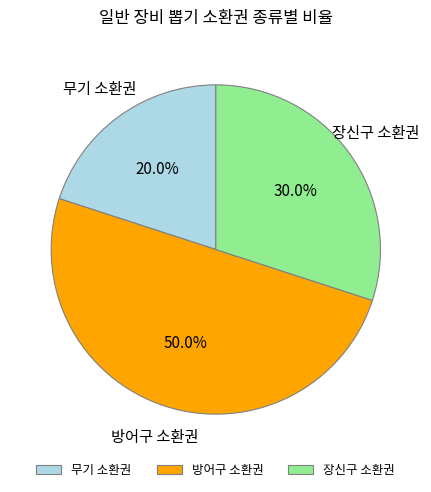

Approximately how many times larger is the value at 장신구 소환권 compared to 방어구 소환권?

0.6